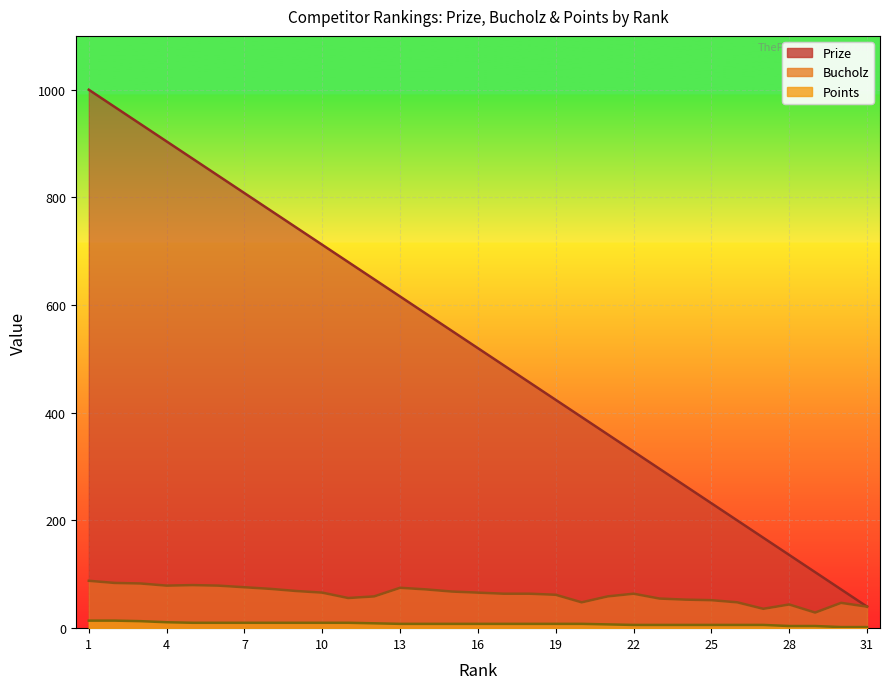

Does the chart display data point markers on the line(s)?

No